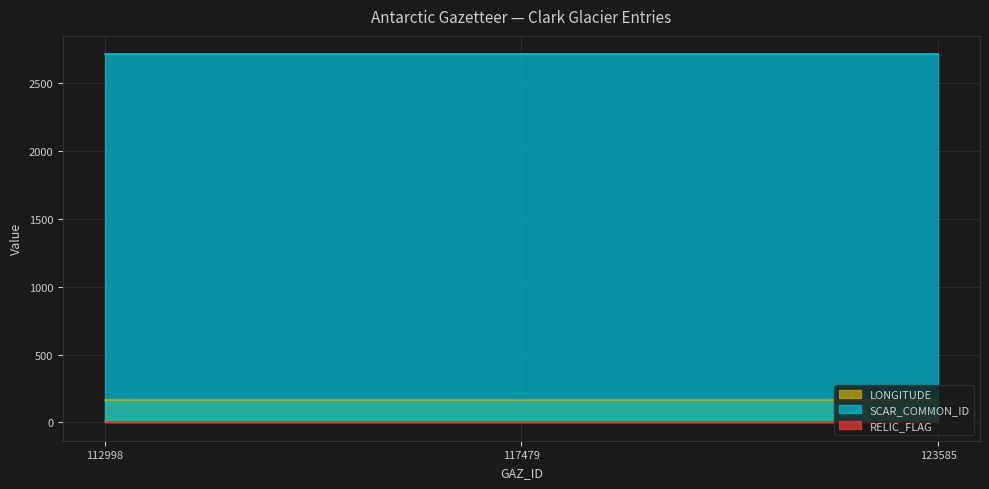

What are all the series names shown in the legend?

LONGITUDE, SCAR_COMMON_ID, RELIC_FLAG